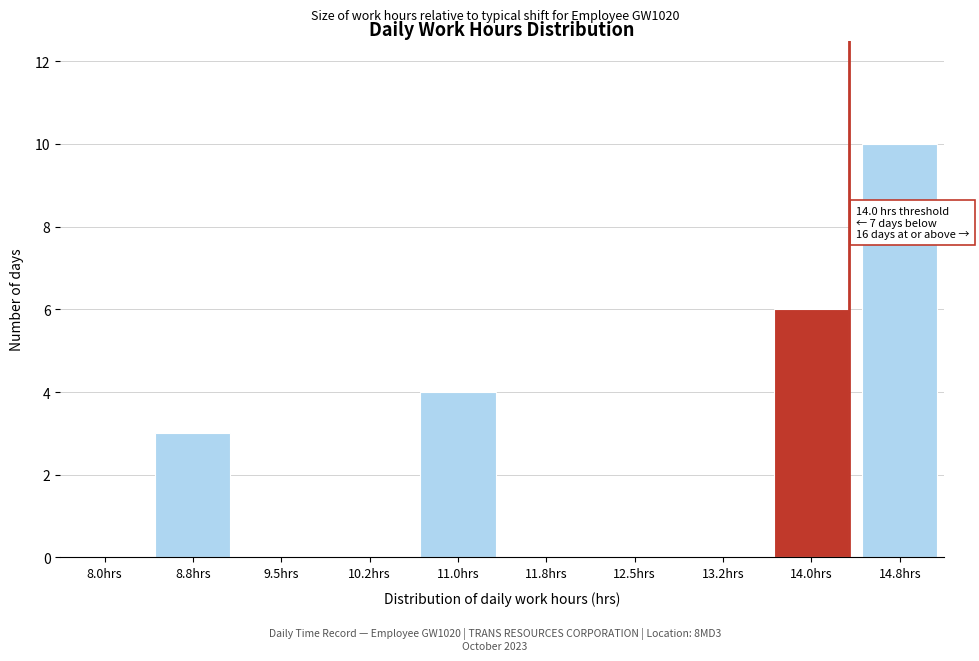

Reading left to right, what are all the values shown in this chart?

8.0hrs=0	8.8hrs=3	9.5hrs=0	10.2hrs=0	11.0hrs=4	11.8hrs=0	12.5hrs=0	13.2hrs=0	14.0hrs=6	14.8hrs=10